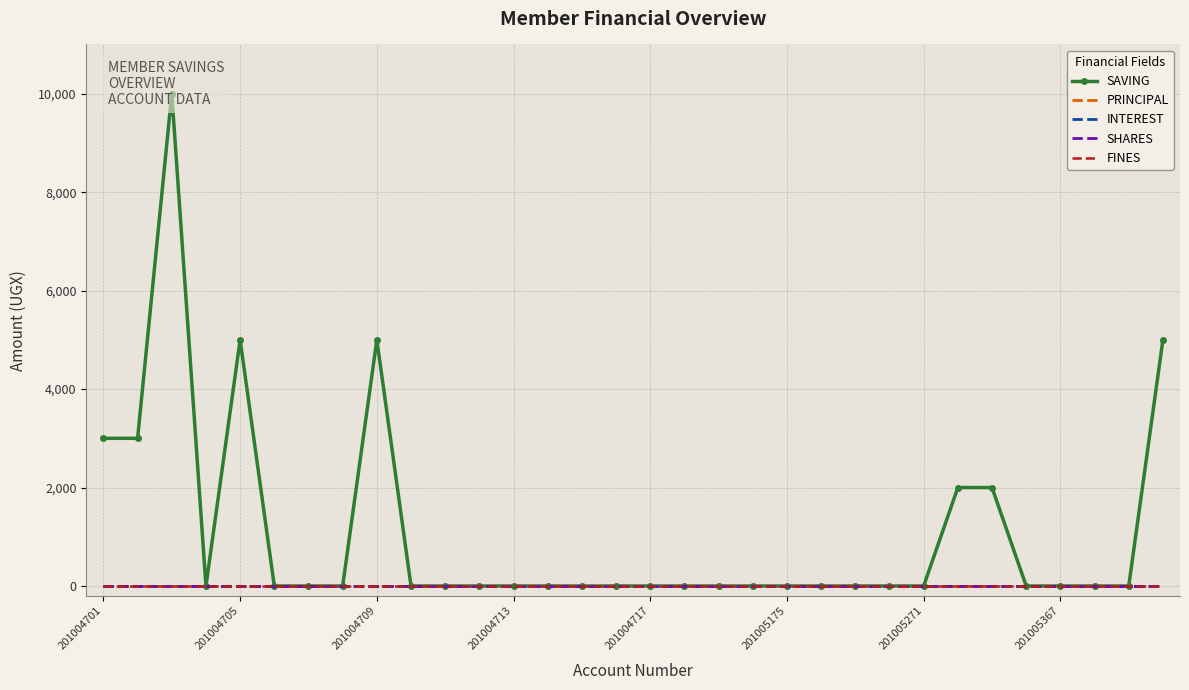

Reading right to left, extract all data points from this chart.

SAVING: 5000	0	0	0	0	2000	2000	0	0	0	0	0	0	0	0	0	0	0	0	0	0	0	0	5000	0	0	0	5000	0	10000	3000	3000
PRINCIPAL: 0	0	0	0	0	0	0	0	0	0	0	0	0	0	0	0	0	0	0	0	0	0	0	0	0	0	0	0	0	0	0	0
INTEREST: 0	0	0	0	0	0	0	0	0	0	0	0	0	0	0	0	0	0	0	0	0	0	0	0	0	0	0	0	0	0	0	0
SHARES: 0	0	0	0	0	0	0	0	0	0	0	0	0	0	0	0	0	0	0	0	0	0	0	0	0	0	0	0	0	0	0	0
FINES: 0	0	0	0	0	0	0	0	0	0	0	0	0	0	0	0	0	0	0	0	0	0	0	0	0	0	0	0	0	0	0	0